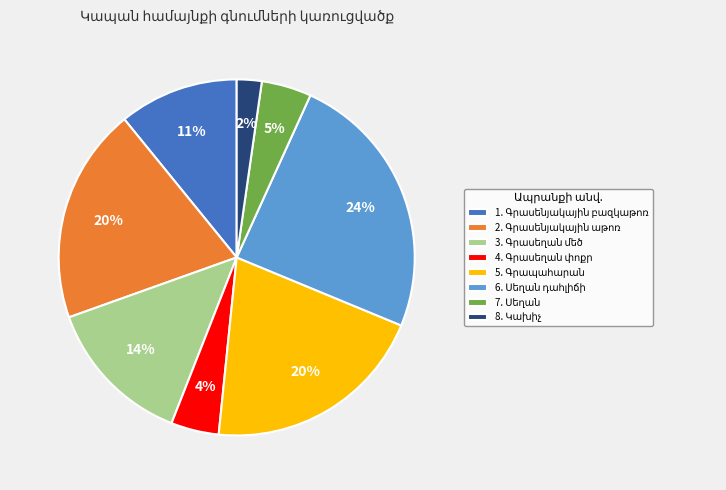

To the nearest percent, what is the average slice percentage?

12%